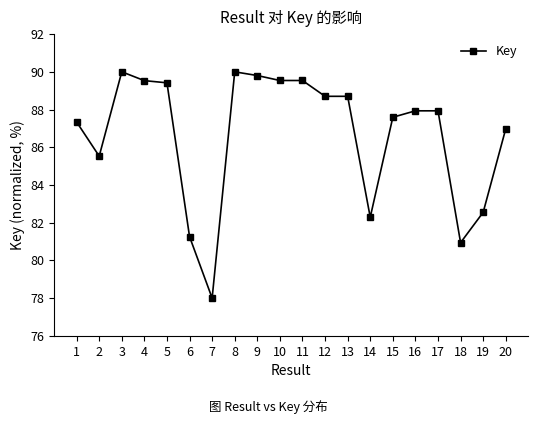

What is the value of the 10th point from the left?

89.5